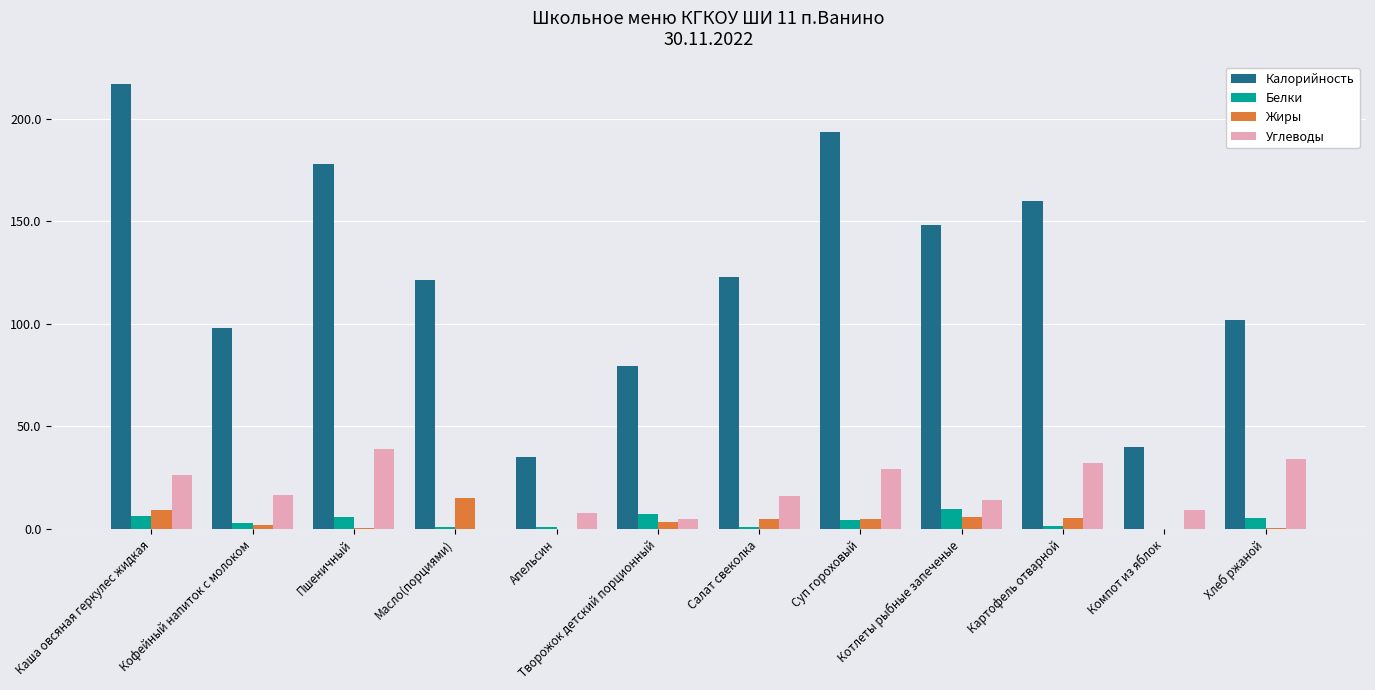

At which label does Углеводы reach its peak?

Пшеничный